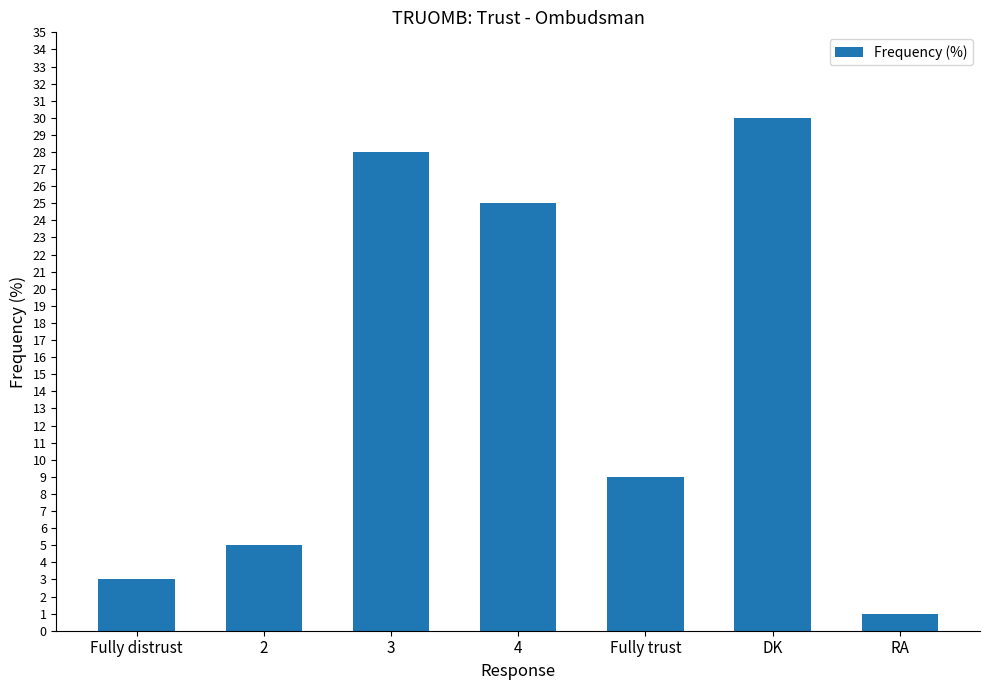

Are the bars grouped side by side (vs. stacked)?

No